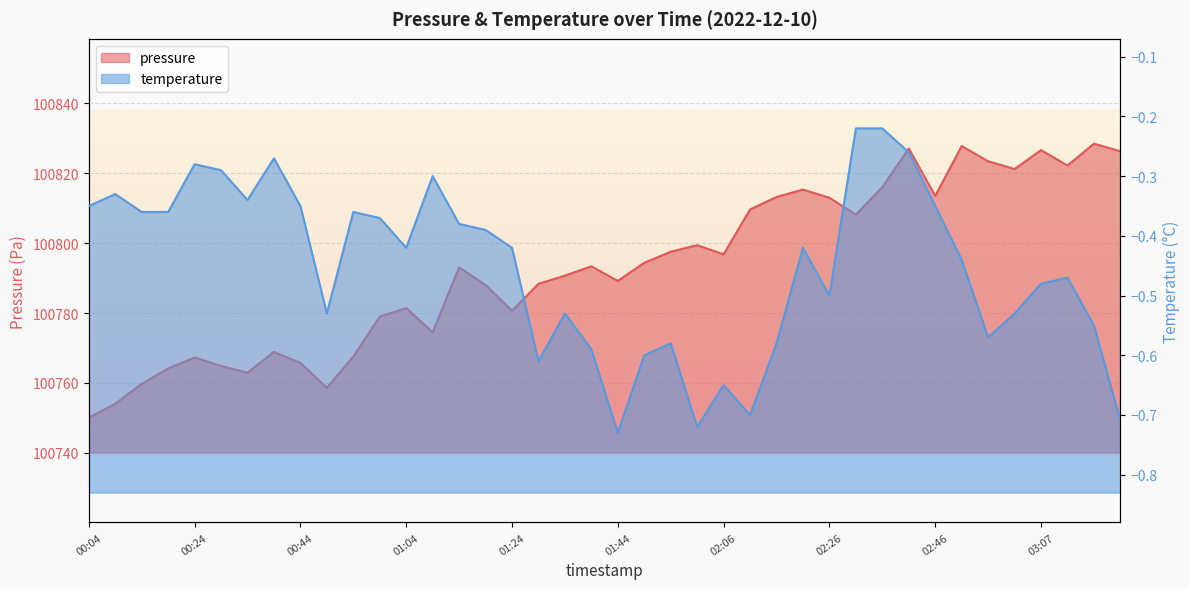

The value at 01:04 is 141324.6. True or false?

False